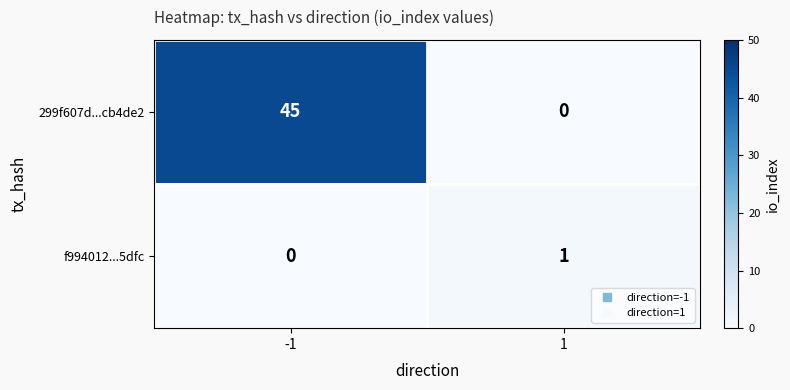

Is it true that 299f607d...cb4de2 equals 45 at -1?

True